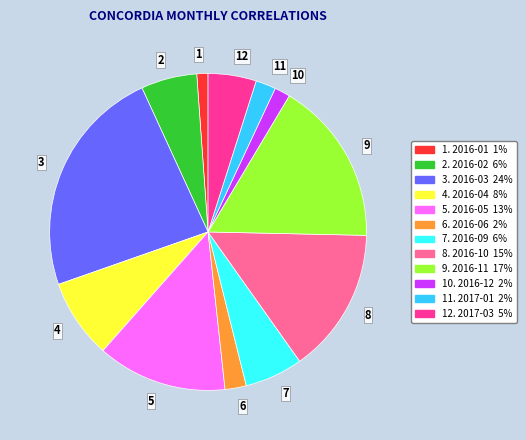

What is the ratio of the value at 8 to the value at 1?

13.0